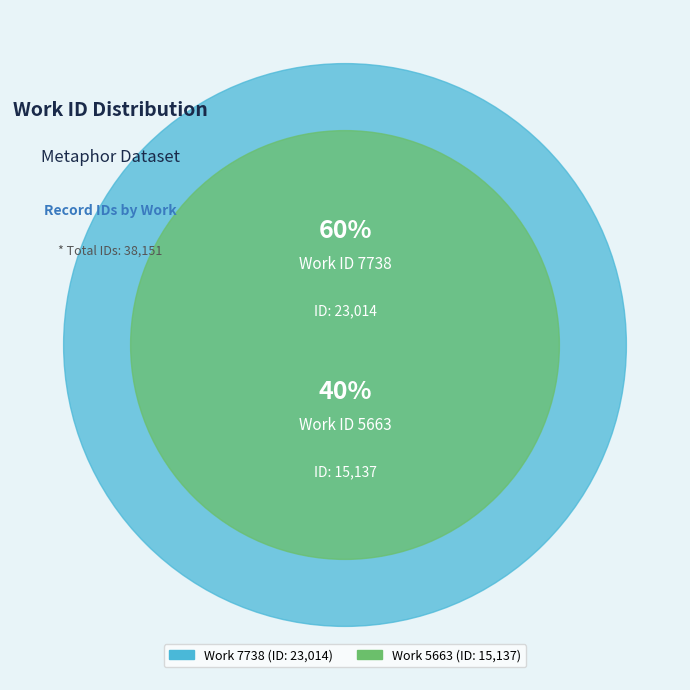

To the nearest percent, what percentage of the pie is 5663?

40%